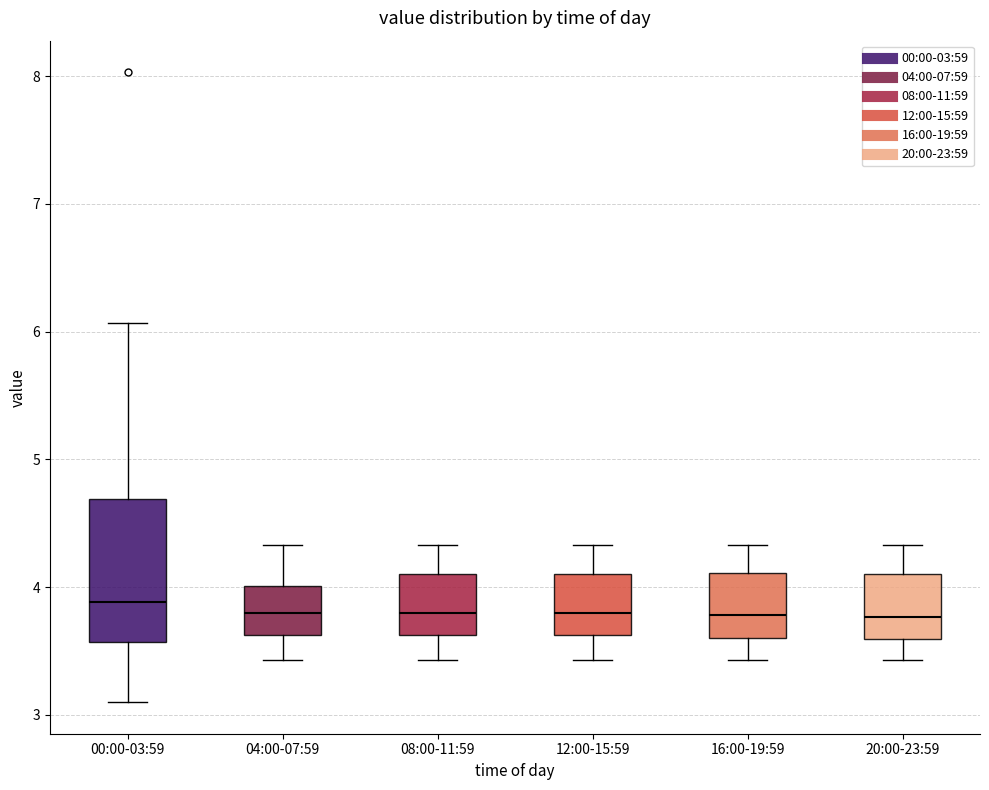

Reading left to right, transcribe this box plot: for each box, give where its median line is, the range the box spans, and where its two whiskers end, as read against the y-axis. The values are not printed on the chart, so give them approximately, as read against the axis.

00:00-03:59: median 3.9, box 3.6 to 4.7, whiskers 3.1 to 6.1
04:00-07:59: median 3.8, box 3.6 to 4.0, whiskers 3.4 to 4.3
08:00-11:59: median 3.8, box 3.6 to 4.1, whiskers 3.4 to 4.3
12:00-15:59: median 3.8, box 3.6 to 4.1, whiskers 3.4 to 4.3
16:00-19:59: median 3.8, box 3.6 to 4.1, whiskers 3.4 to 4.3
20:00-23:59: median 3.8, box 3.6 to 4.1, whiskers 3.4 to 4.3